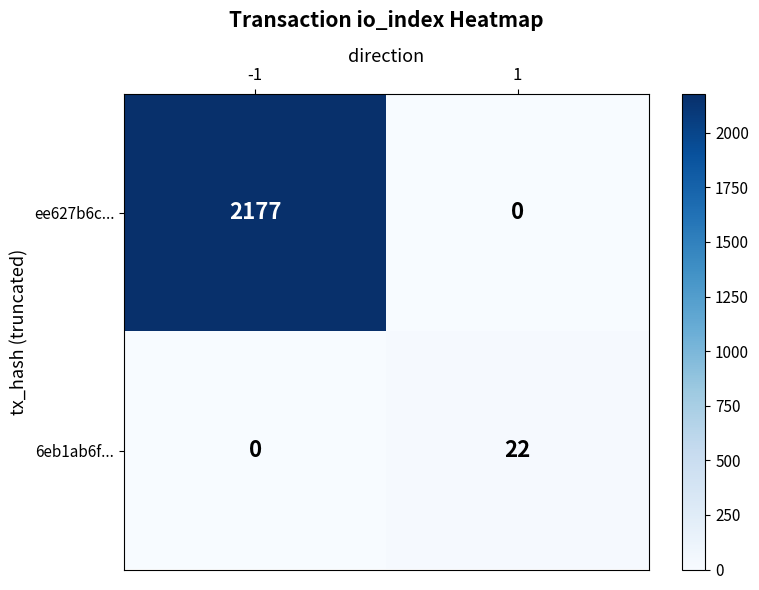

The 6eb1ab6f... series shows 0 at -1. True or false?

True